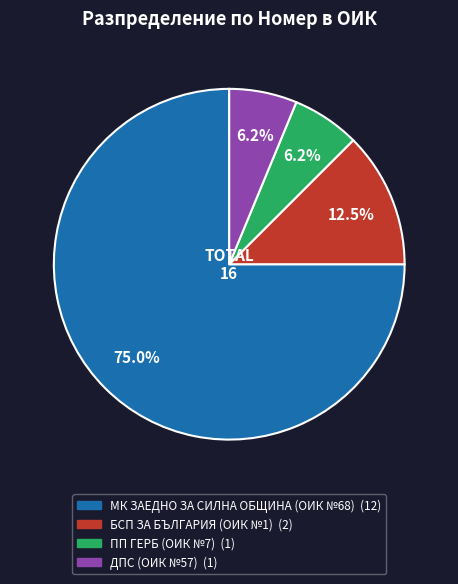

Does any single category account for the majority?

Yes